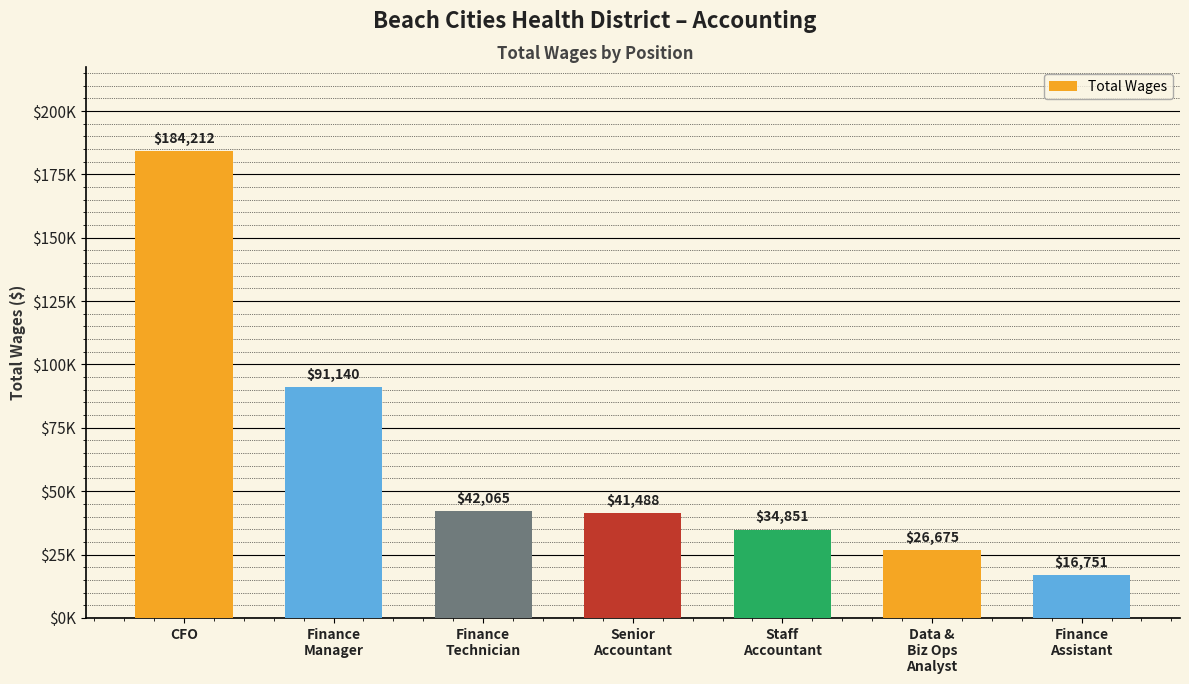

The chart shows a value of 16751 at Finance
Assistant. True or false?

True